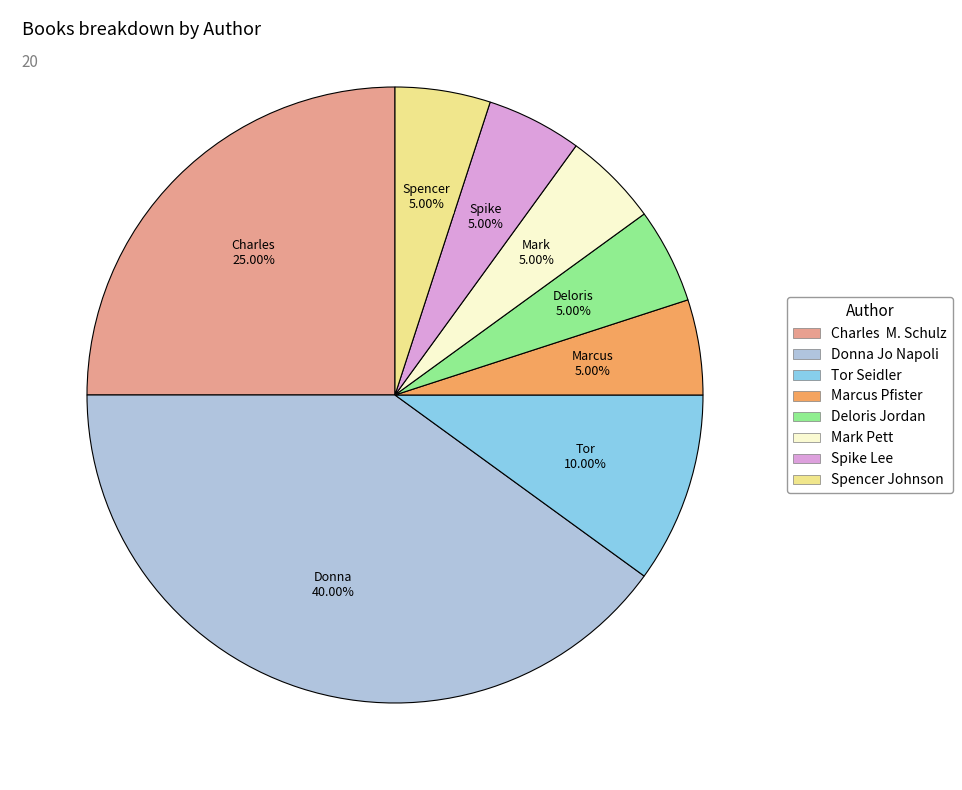

Which slice is the largest?

Donna Jo Napoli